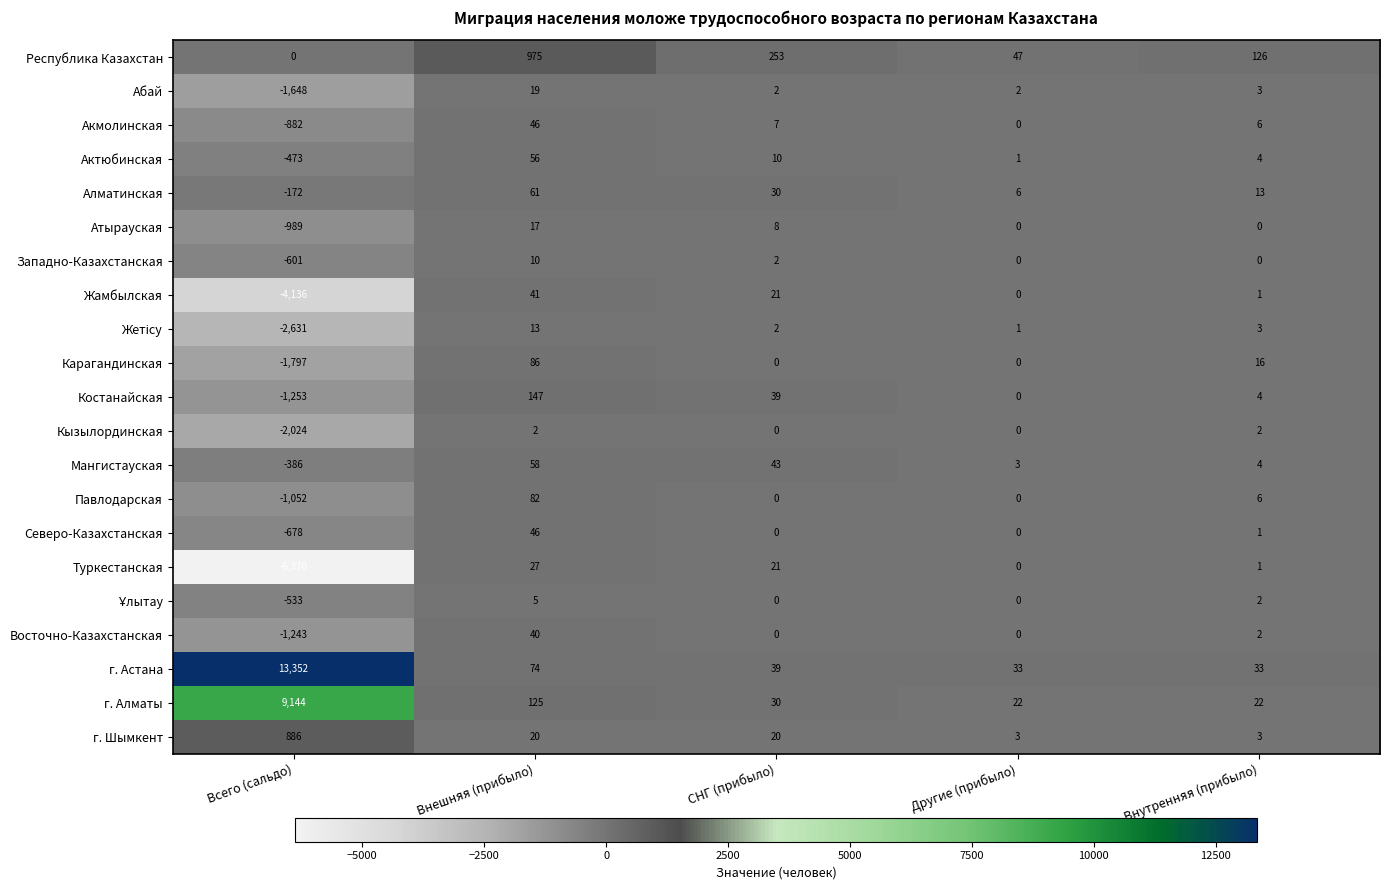

Read the Акмолинская value at Всего (сальдо), to the nearest 100.

-900